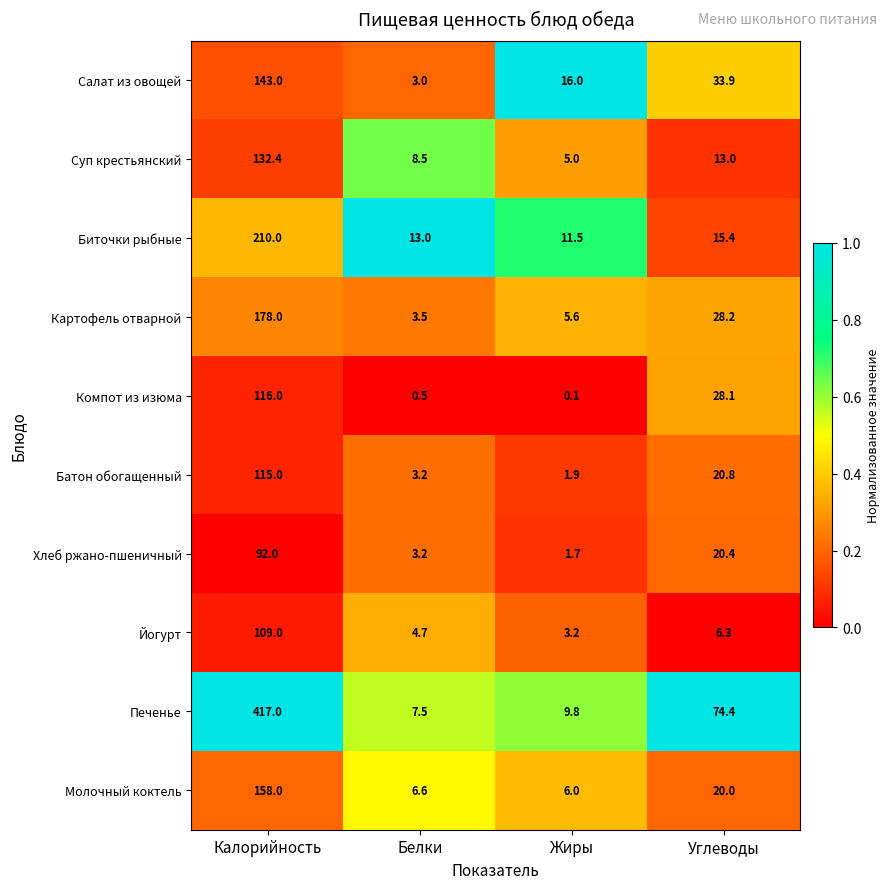

At how many categories does at least one series exceed 0?

4